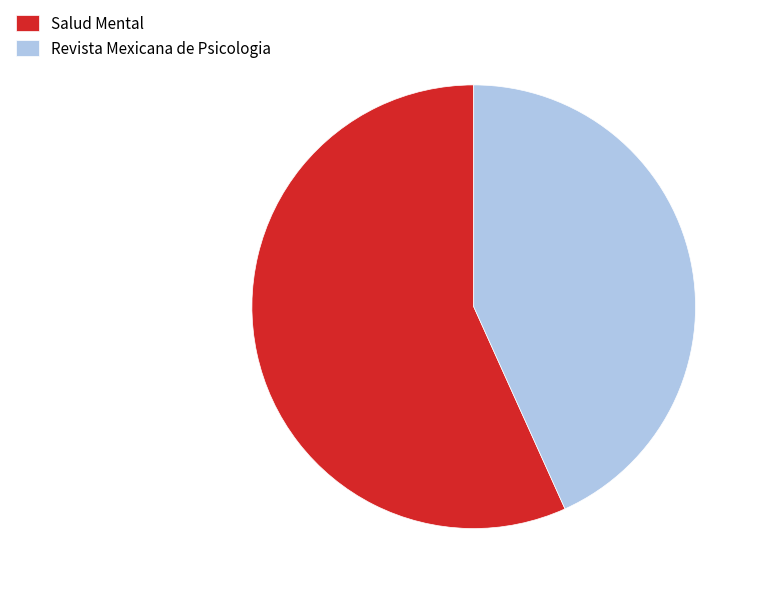

Is it true that Salud Mental is 57% of the pie?

True